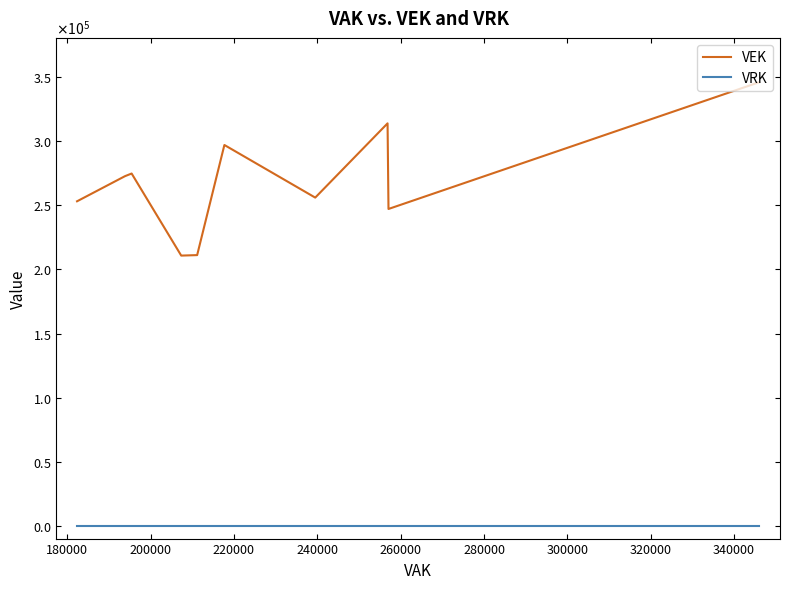

Is this an area chart (filled region under the line)?

No